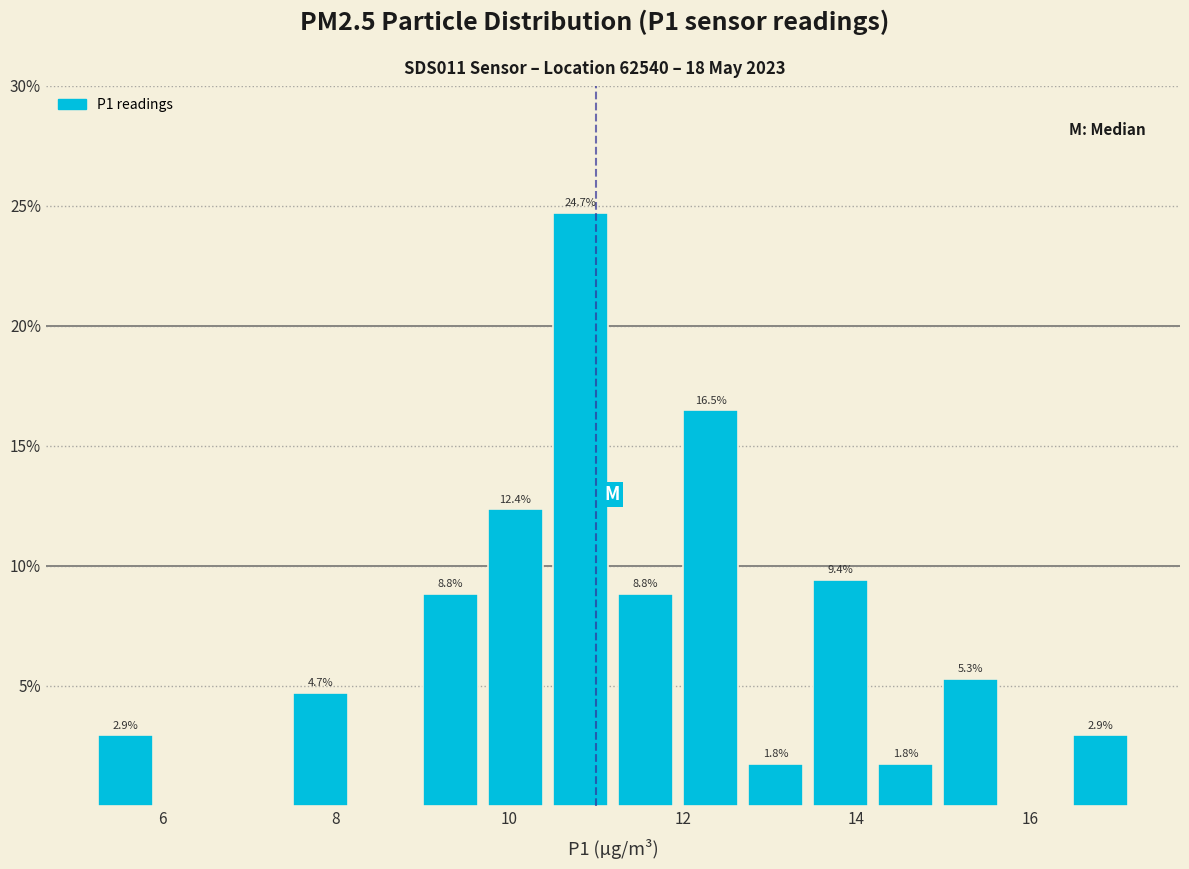

Around what value on the x-axis is the tallest bar? Give the approximate position of its centre, as read against the axis.

10.8